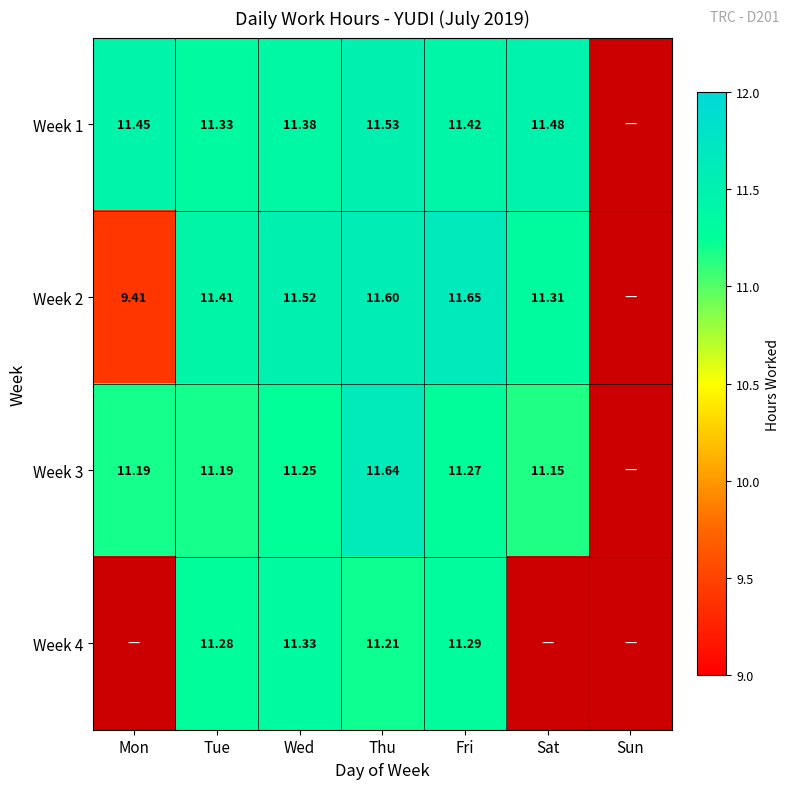

Is the value of Week 1 at Mon greater than the value of Week 4 at Wed?

Yes